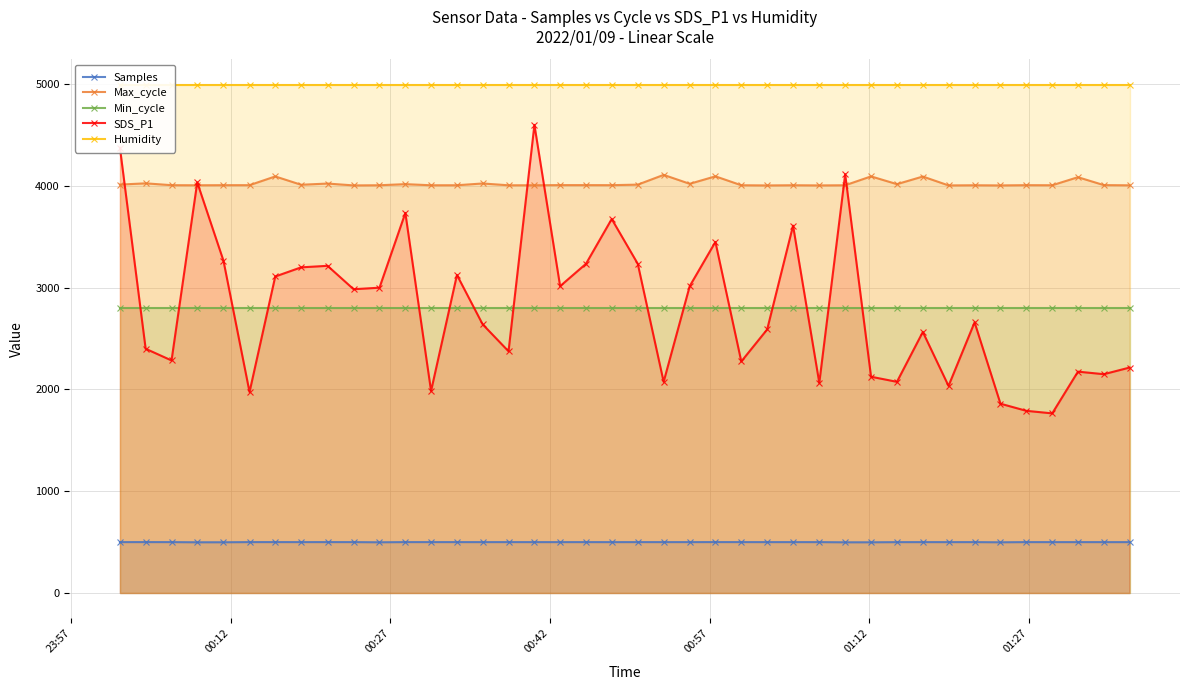

At how many categories does at least one series exceed 4475?

40